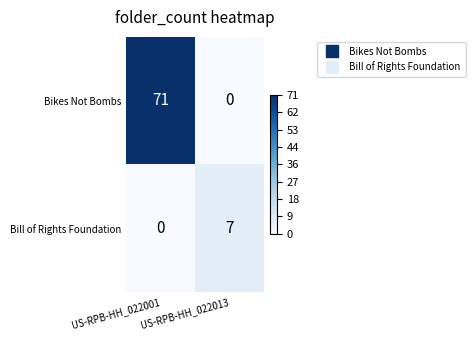

At which category is the sum across all series the highest?

US-RPB-HH_022001